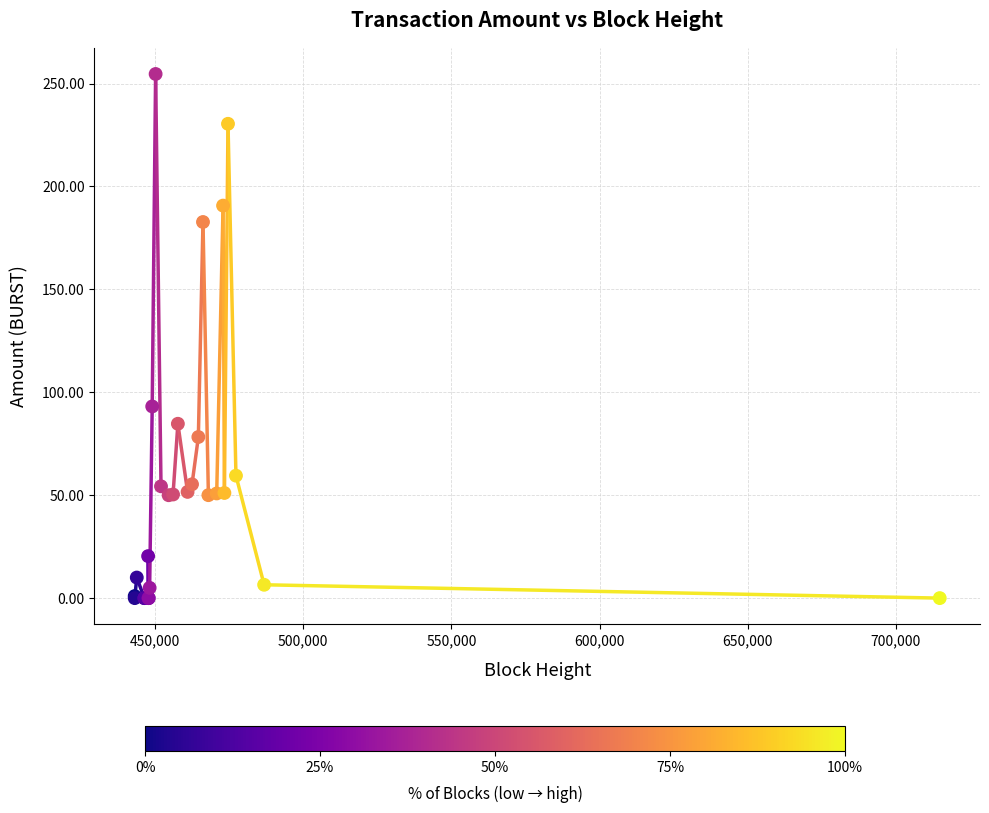

What Y value in the scatter plot is closest to 127?

93.1